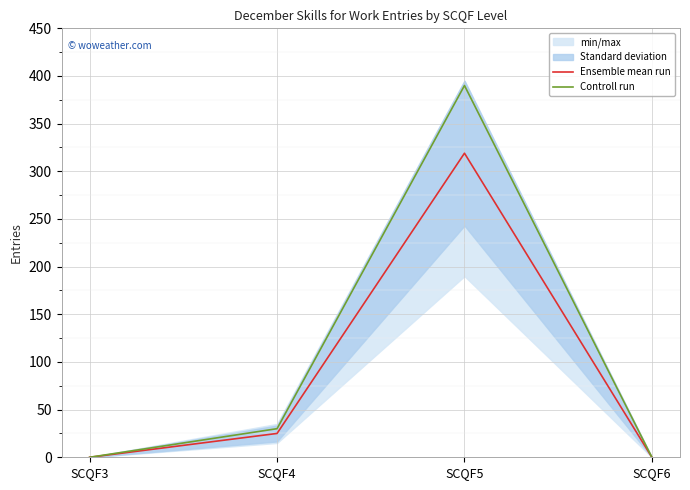

At which label is Controll run closest to 195?

SCQF4